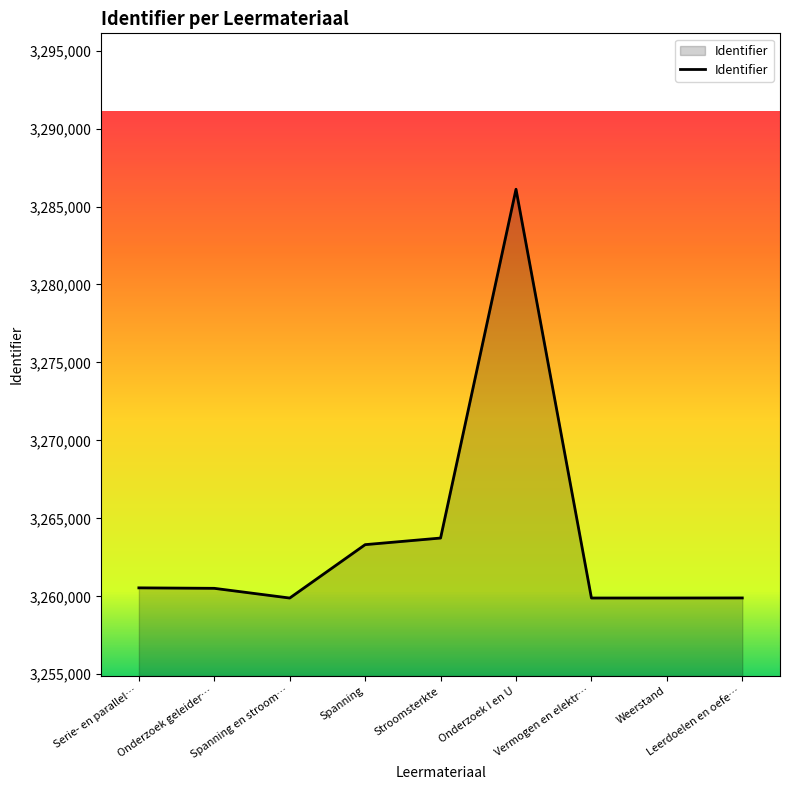

What value does the data have at Onderzoek geleider…?

3260512